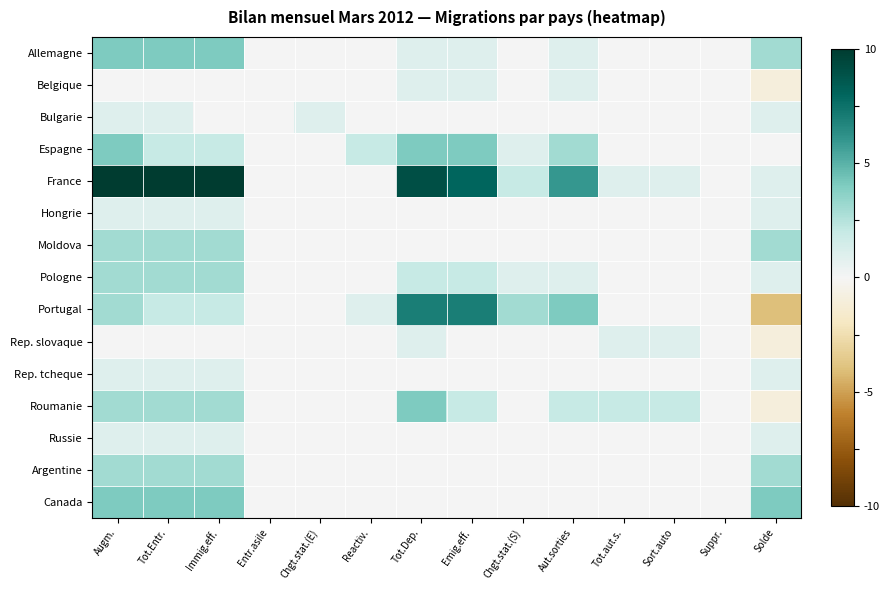

What is the spread (max minus min) of values at Tot.Entr.?

1.0